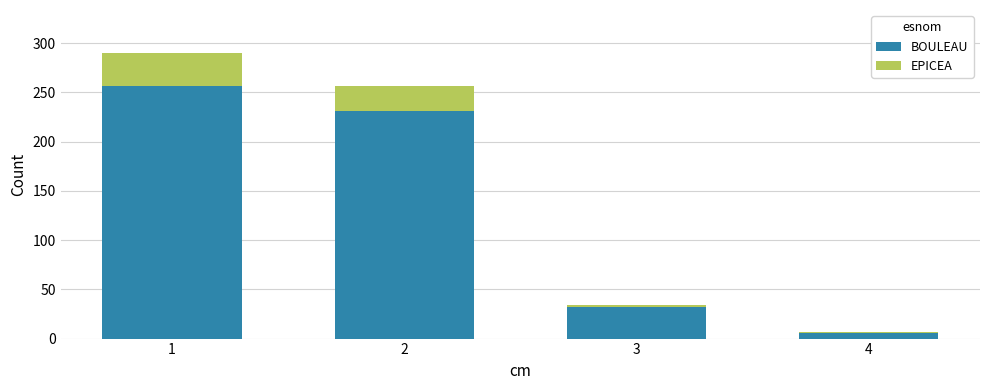

What is the maximum value for BOULEAU?

256